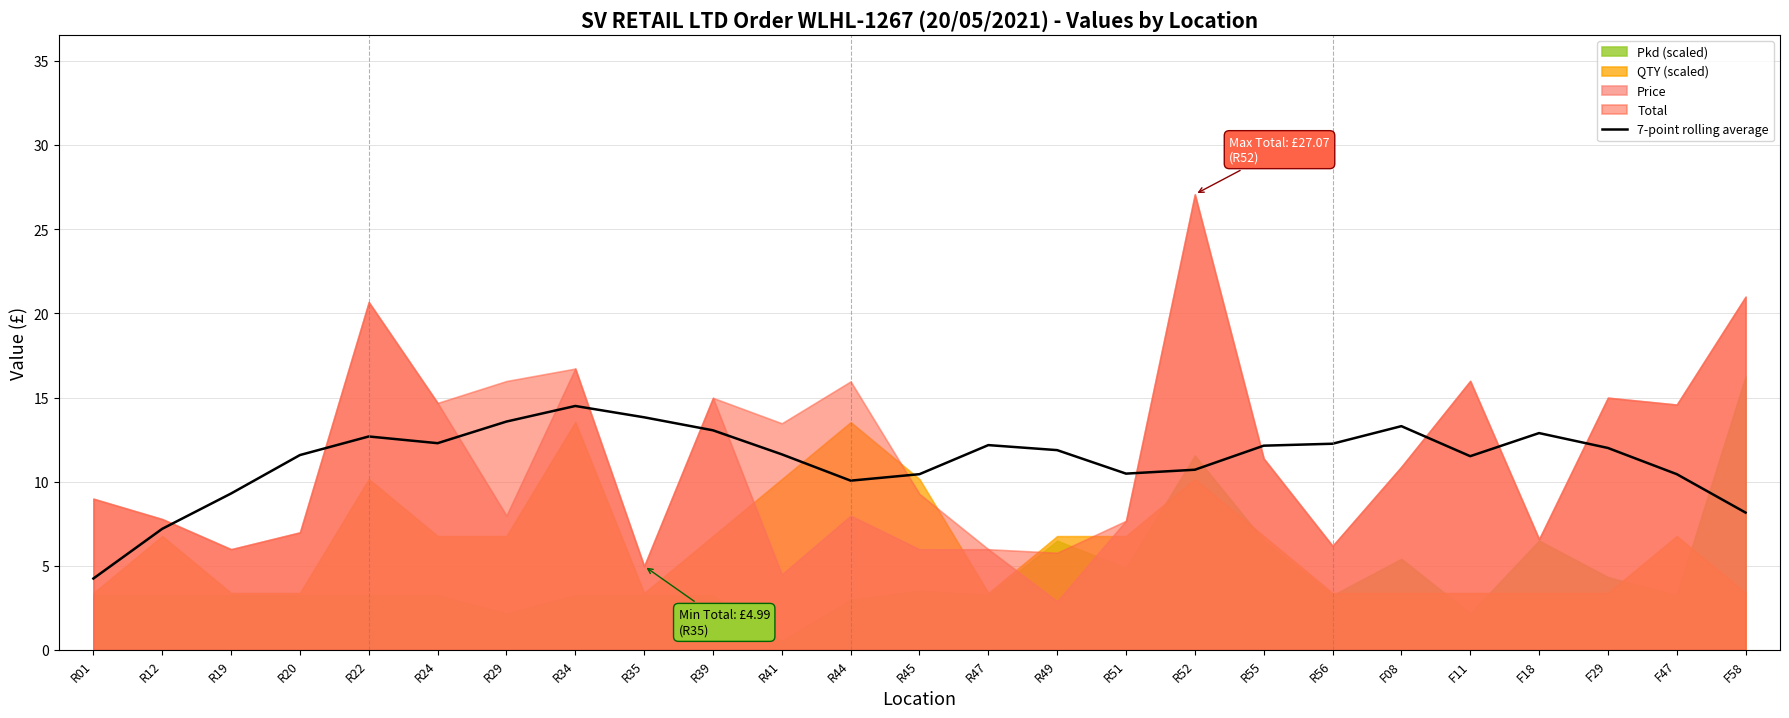

What is the label of the 18th point from the left?

R55